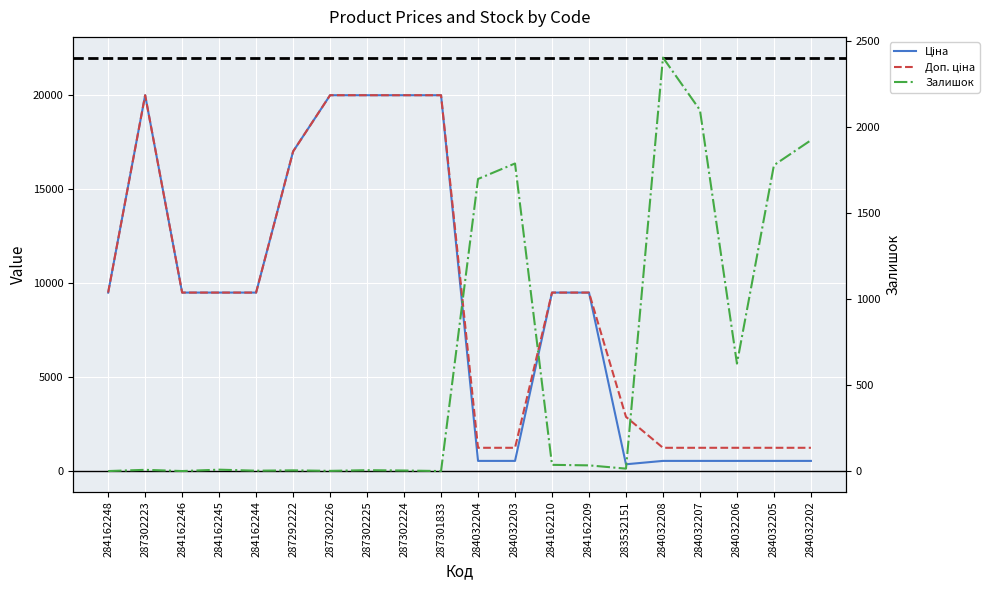

The value of Доп. ціна at 287302226 is 10146.1. True or false?

False